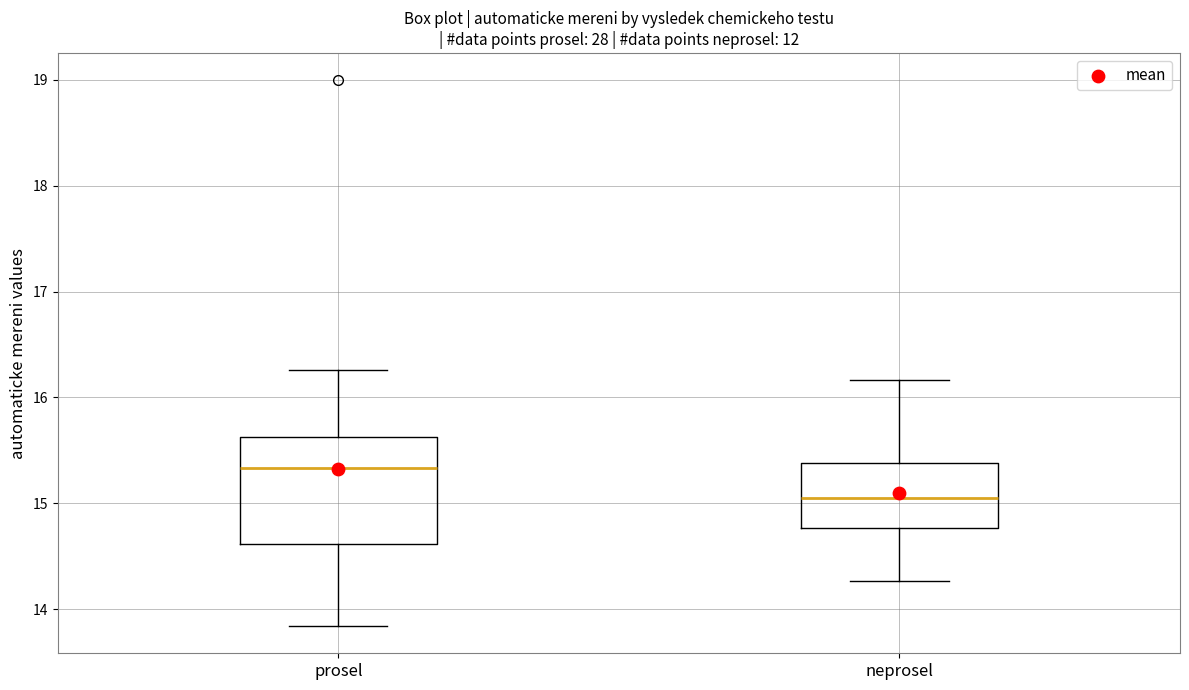

Reading left to right, read every box against the y-axis: the position of its median line, the range the box covers, and the ends of its whiskers. The values are not printed on the chart, so give them approximately, as read against the axis.

prosel: median 15.3, box 14.6 to 15.6, whiskers 13.8 to 16.3
neprosel: median 15.1, box 14.8 to 15.4, whiskers 14.3 to 16.2